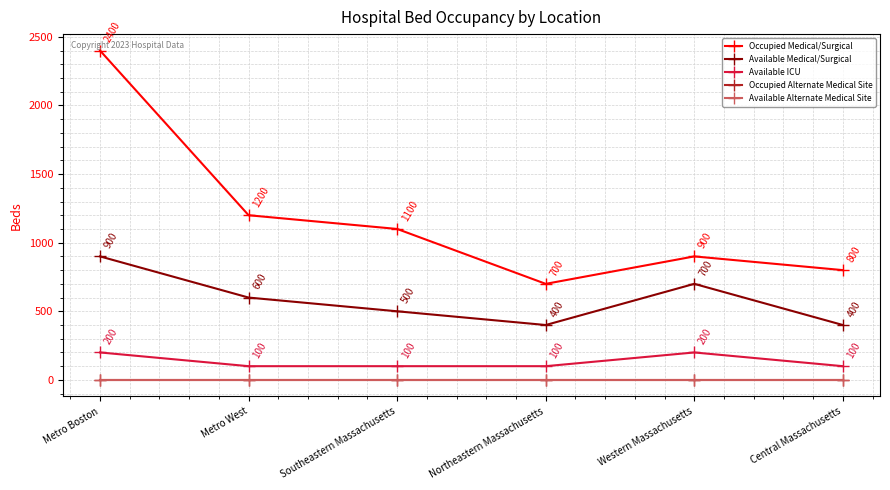

Reading right to left, extract all data points from this chart.

Occupied Medical/Surgical: 800	900	700	1100	1200	2400
Available Medical/Surgical: 400	700	400	500	600	900
Available ICU: 100	200	100	100	100	200
Occupied Alternate Medical Site: 0	0	0	0	0	0
Available Alternate Medical Site: 0	0	0	0	0	0